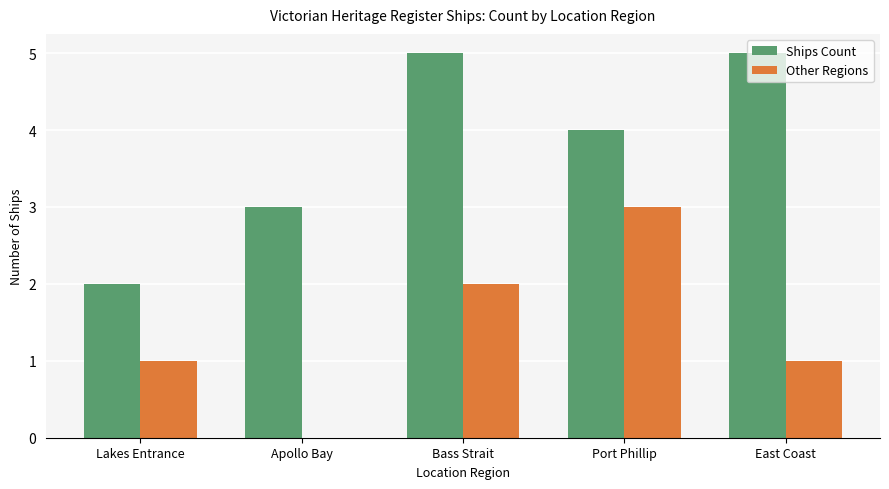

What is the sum of all Other Regions values?

7